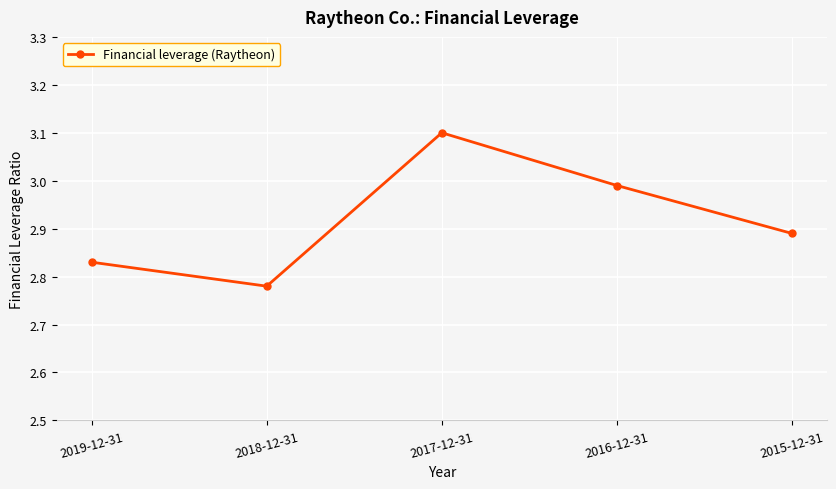

List the labels in order of value, largest first.

2017-12-31, 2016-12-31, 2015-12-31, 2019-12-31, 2018-12-31